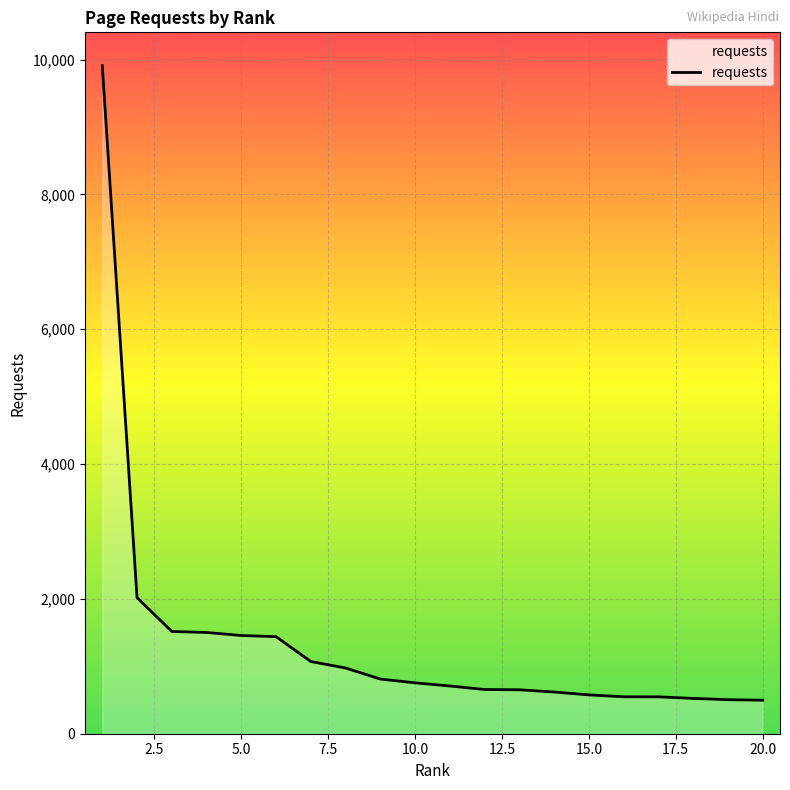

What is the greatest value displayed?

9910